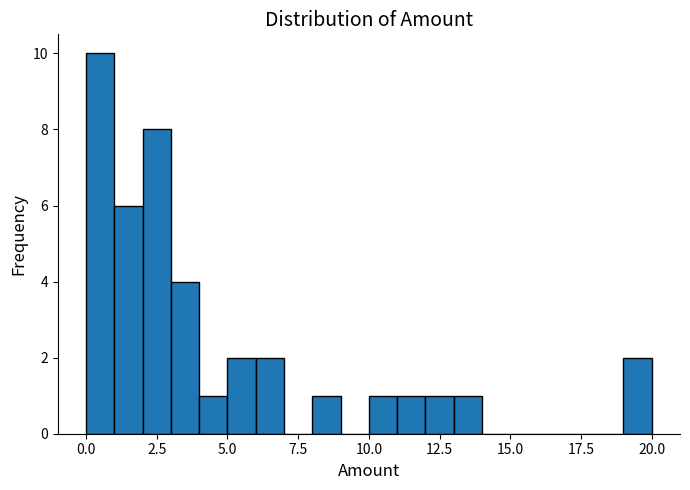

Around what value on the x-axis is the tallest bar? Give the approximate position of its centre, as read against the axis.

0.5